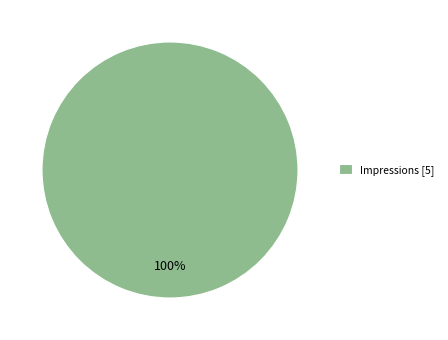

To the nearest percent, what portion does Impressions [5] represent?

100%